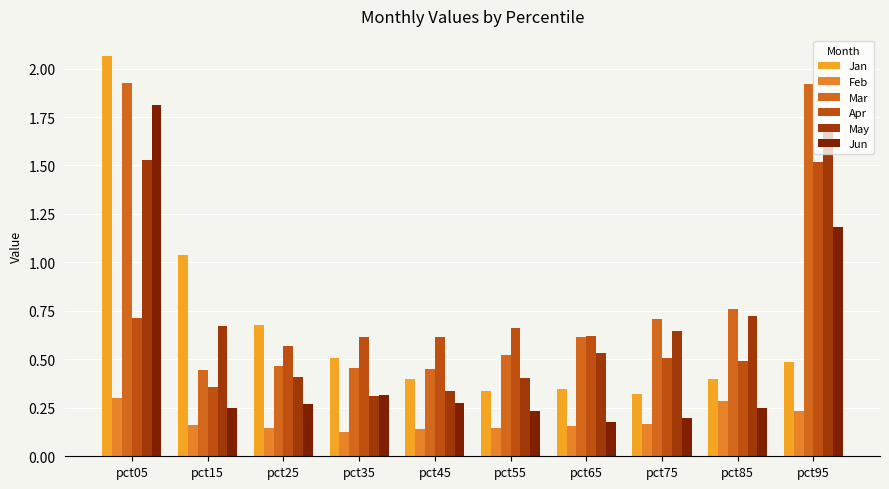

What is the difference between the maximum and minimum values in the May series?

1.4